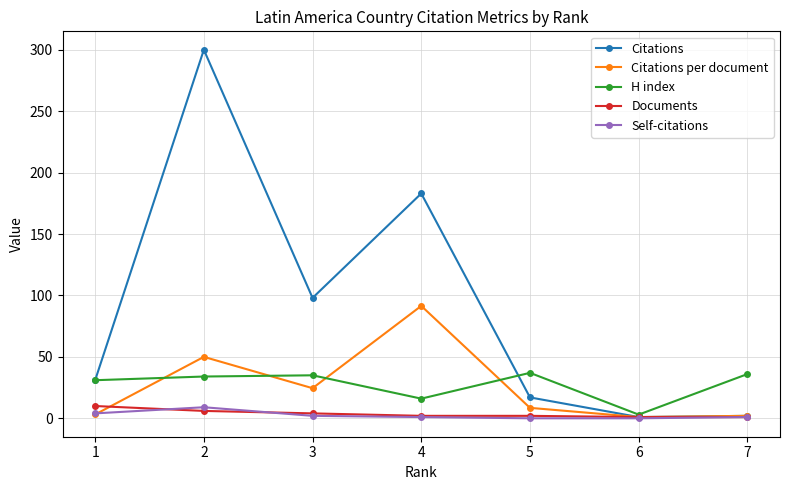

At how many categories does at least one series exceed 276?

1